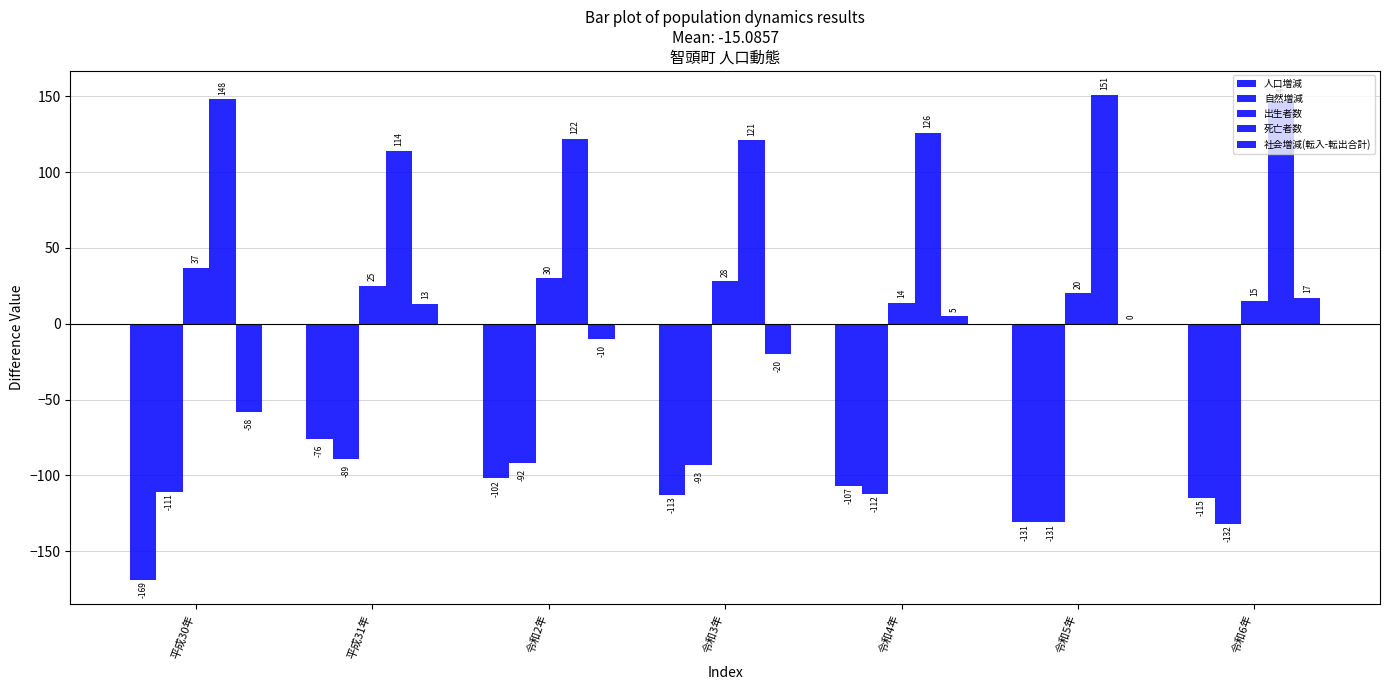

True or false: 死亡者数 has a value of 215 at 令和2年.

False